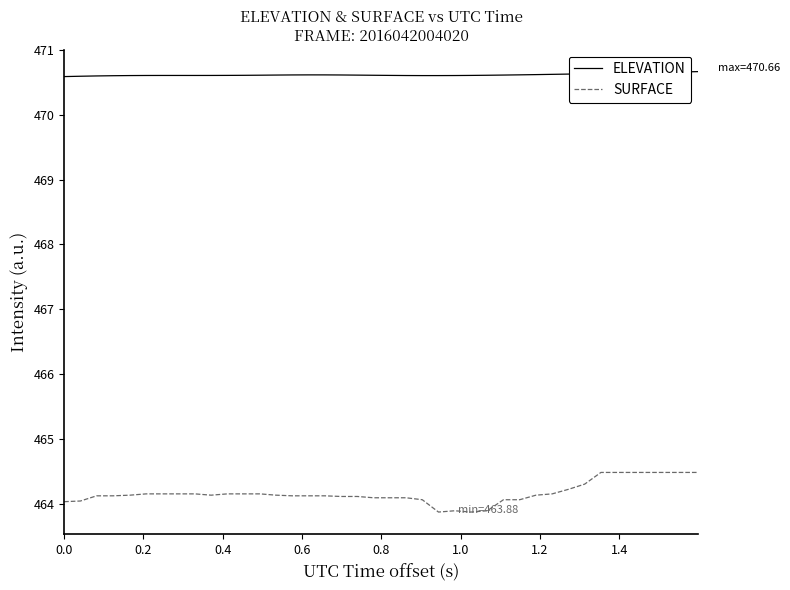

True or false: SURFACE and ELEVATION cross at least once.

False